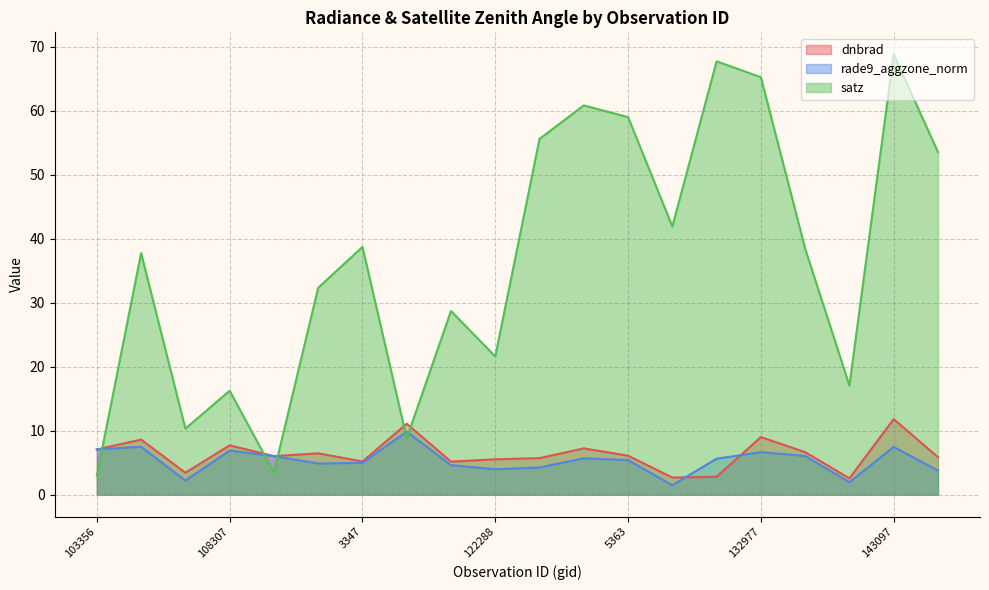

What is the difference between the highest and lowest values at 121594?

24.1